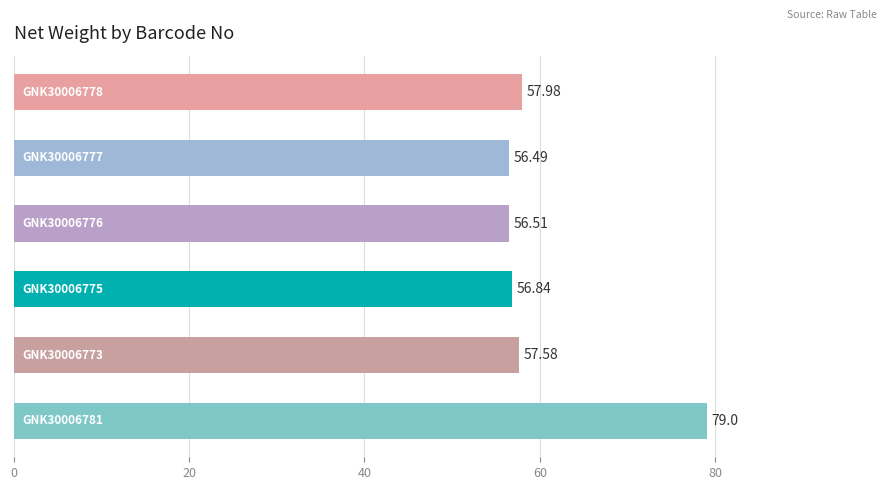

What is the sum of all values?

364.4